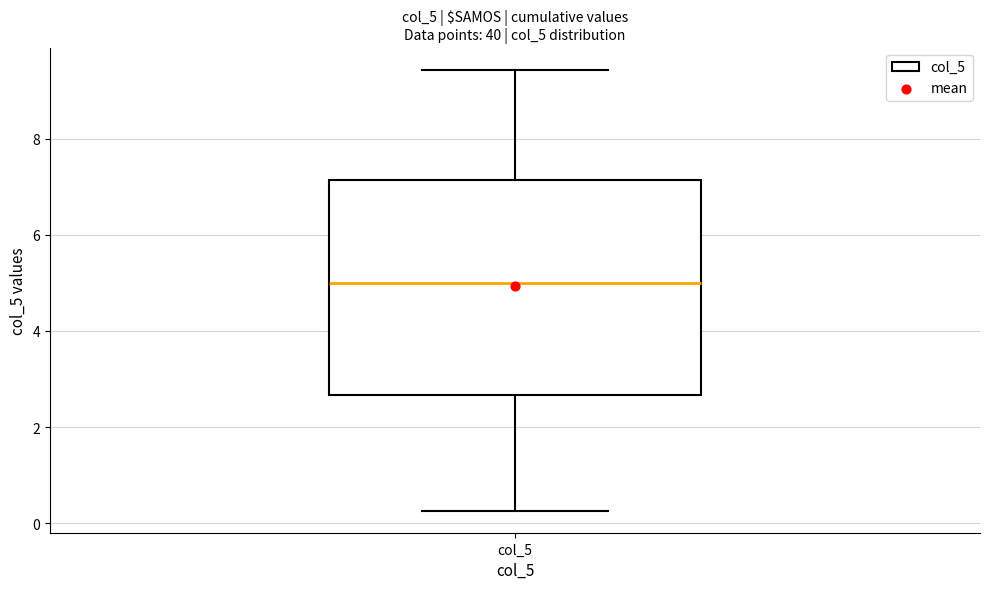

Read this box plot against the y-axis: the position of the median line, the range covered by the box, and the ends of both whiskers. The values are not printed on the chart, so give them approximately, as read against the axis.

median 5.0, box 2.6 to 7.2, whiskers 0.2 to 9.4